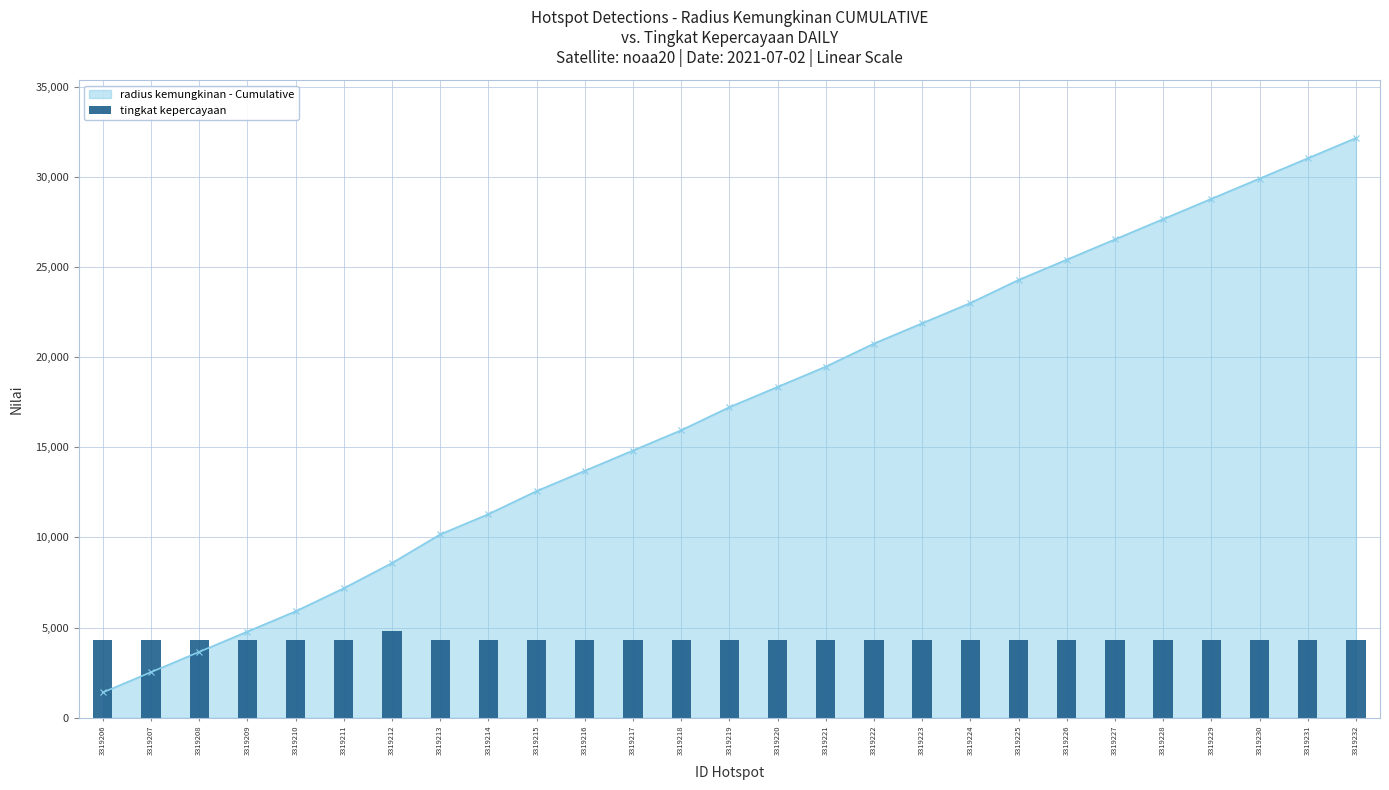

Count the number of categories in the chart.

27